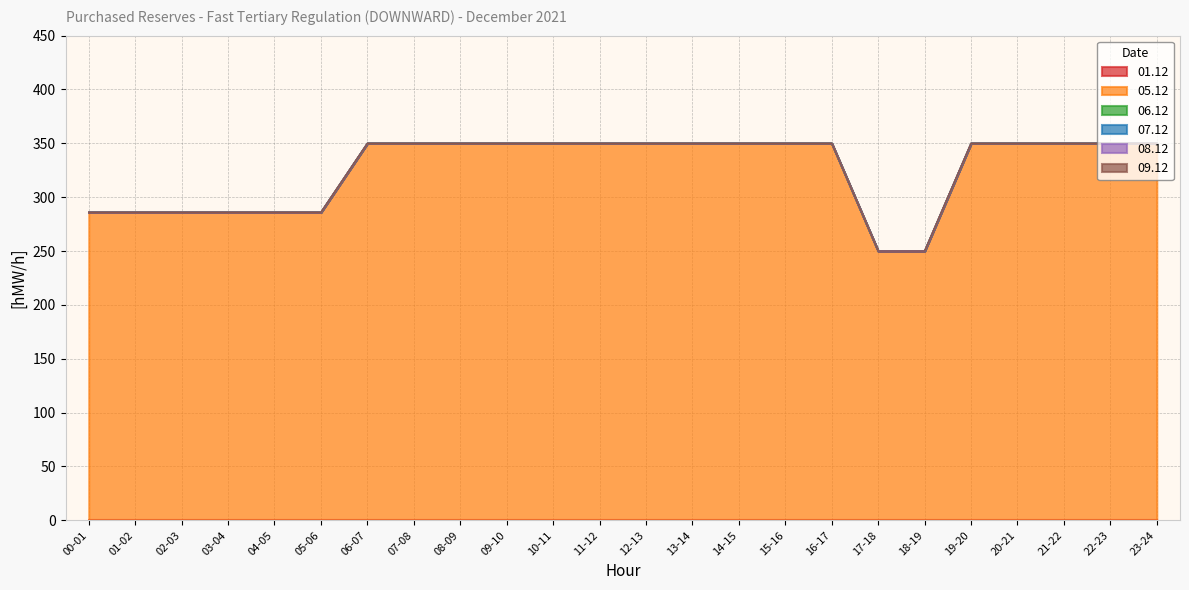

Does the chart display data point markers on the line(s)?

No